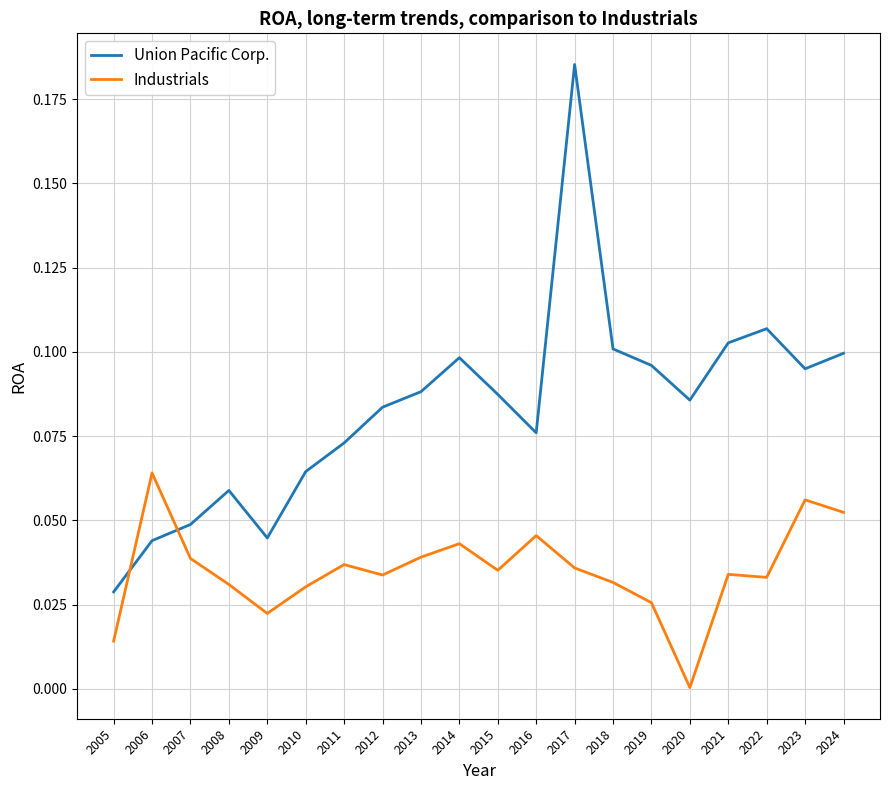

Where do Industrials and Union Pacific Corp. first cross each other?

2005 and 2006